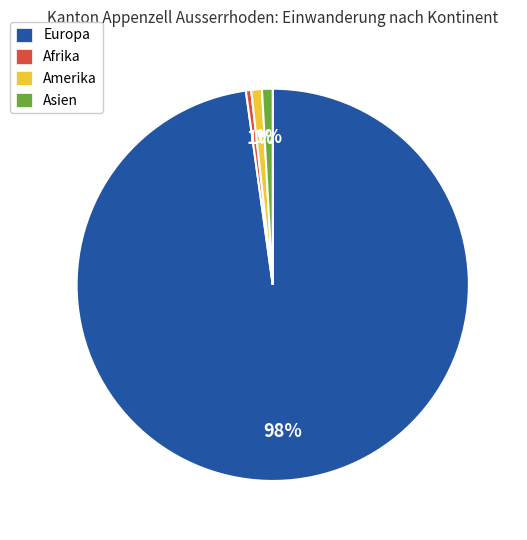

How many segments does this pie chart have?

4